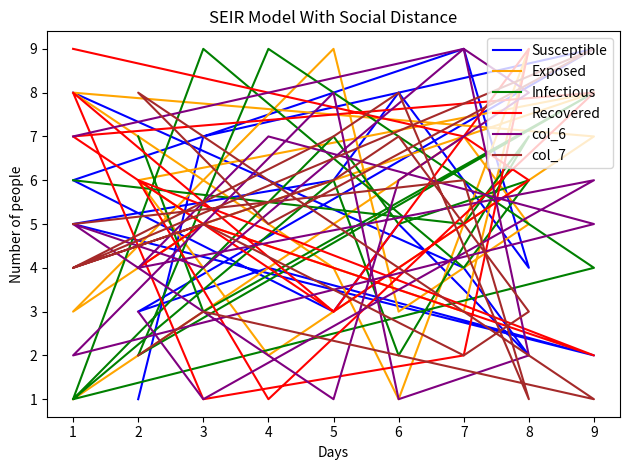

Rank the series by their maximum value, from highest to lowest.

Susceptible, Exposed, Infectious, Recovered, col_6, col_7